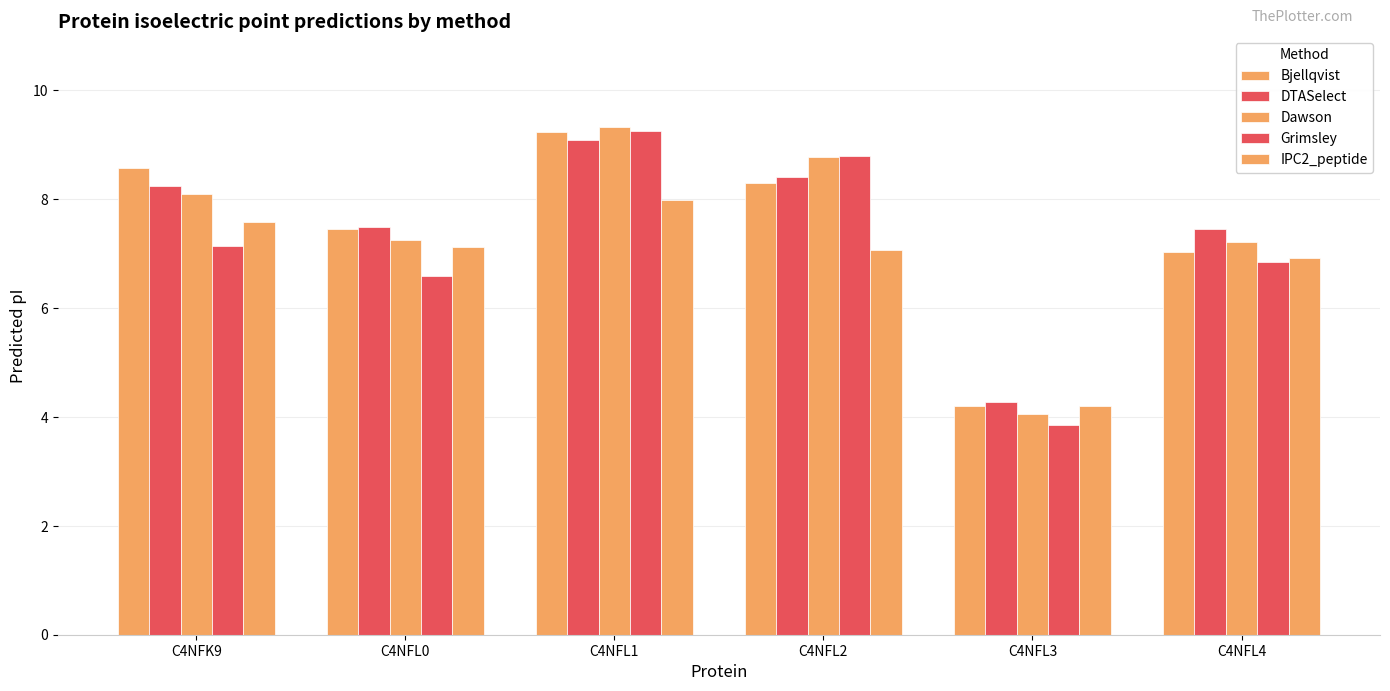

Which series has the largest total across all categories?

DTASelect